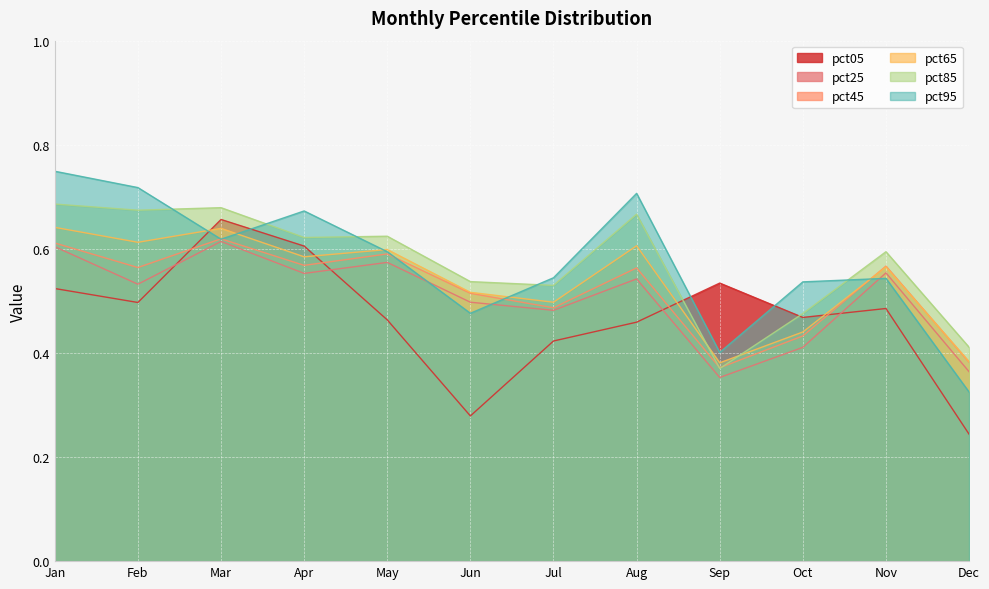

Count the number of data series in this chart.

6